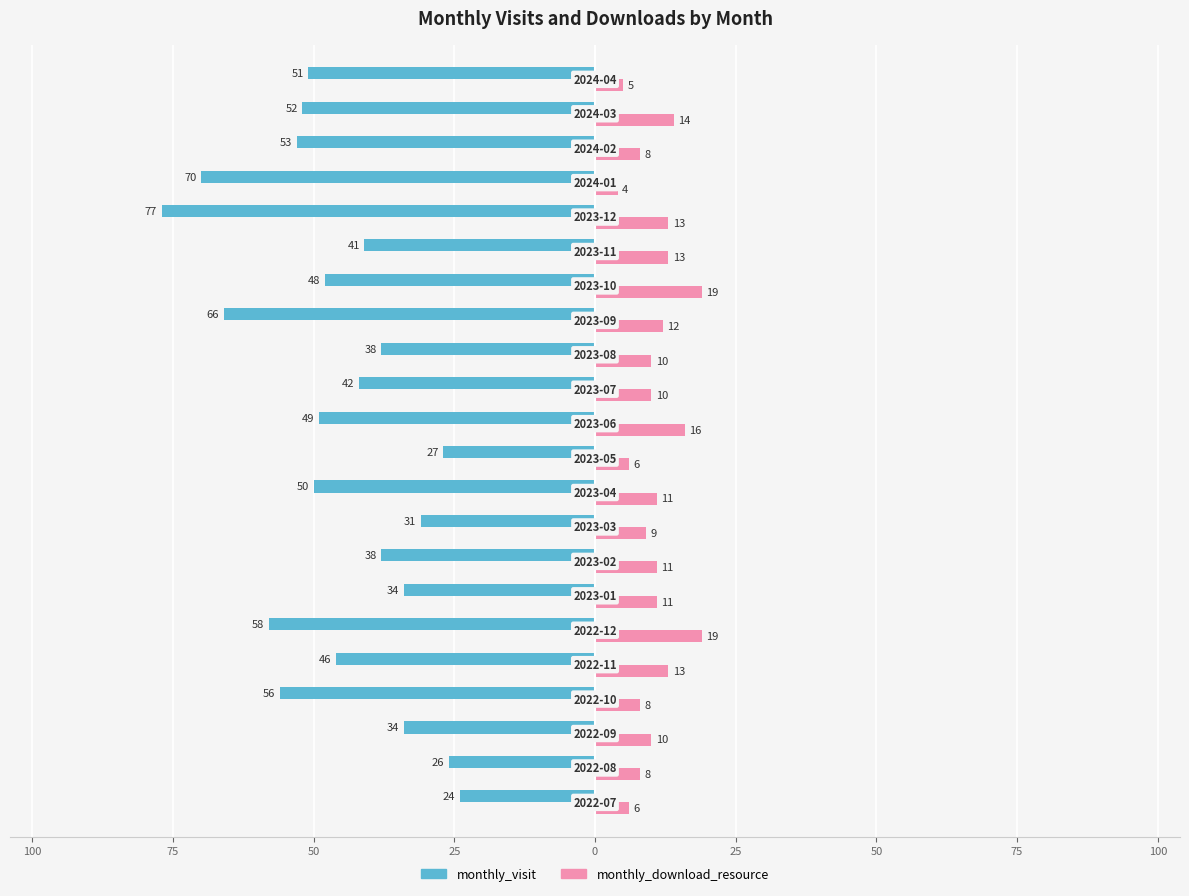

What are all the series names shown in the legend?

monthly_visit, monthly_download_resource